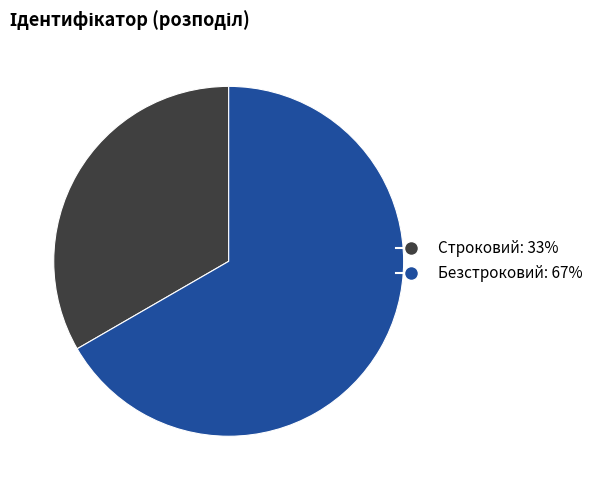

Rank the categories by value from highest to lowest.

Безстроковий, Строковий